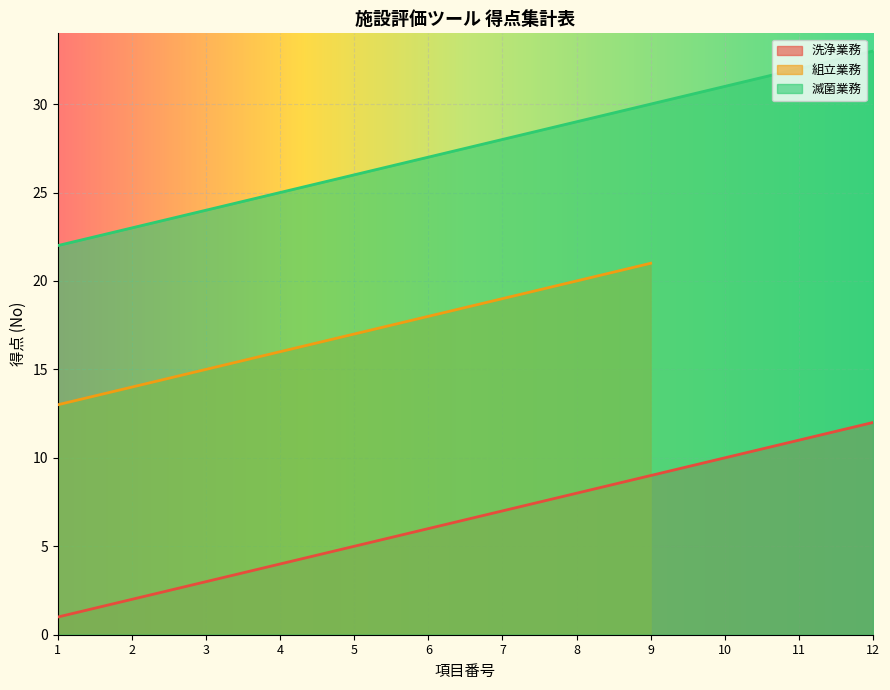

Which category has the highest value in the 滅菌業務 series?

12